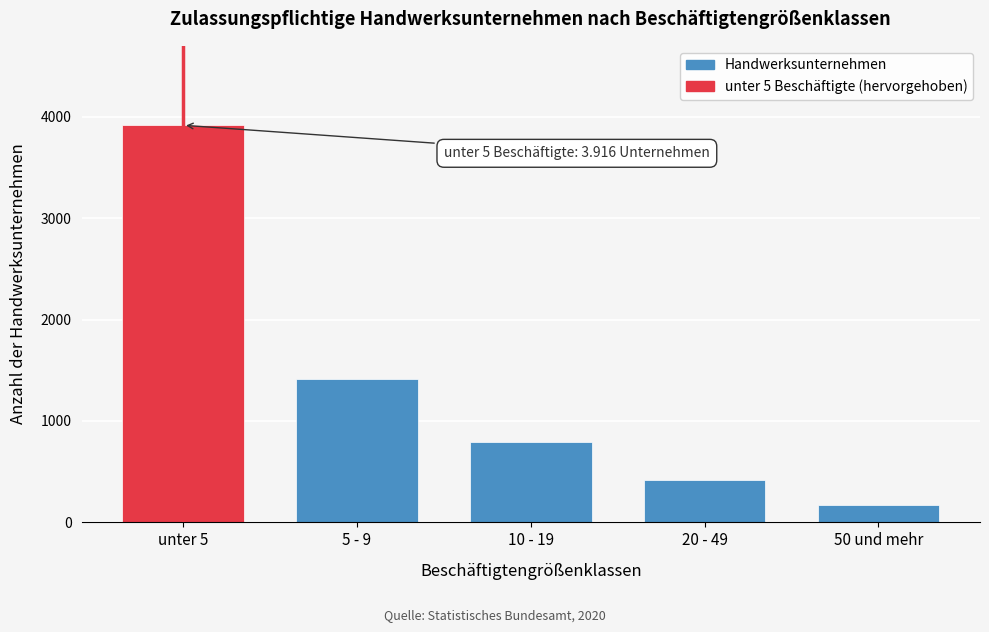

Reading left to right, what are all the values shown in this chart?

unter 5=3916	5 - 9=1413	10 - 19=796	20 - 49=415	50 und mehr=170